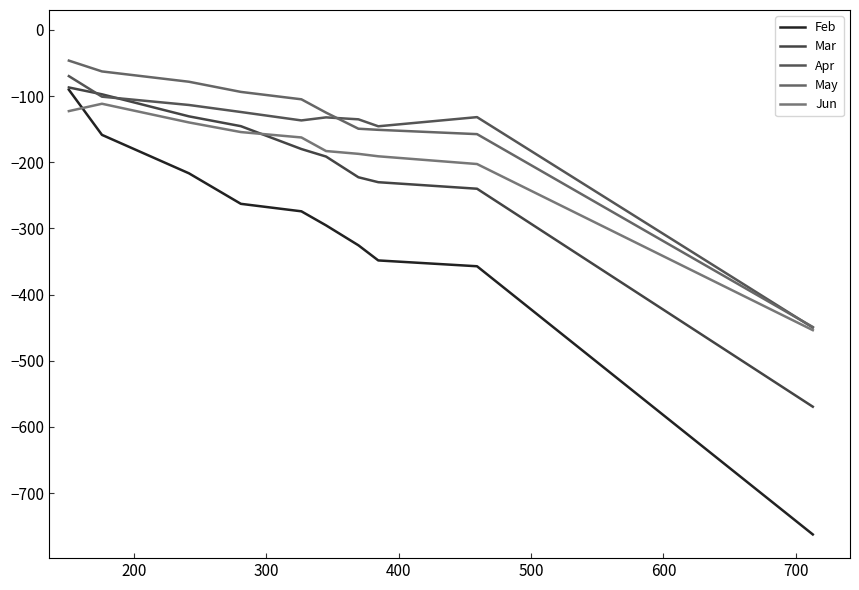

Does the chart display data point markers on the line(s)?

No